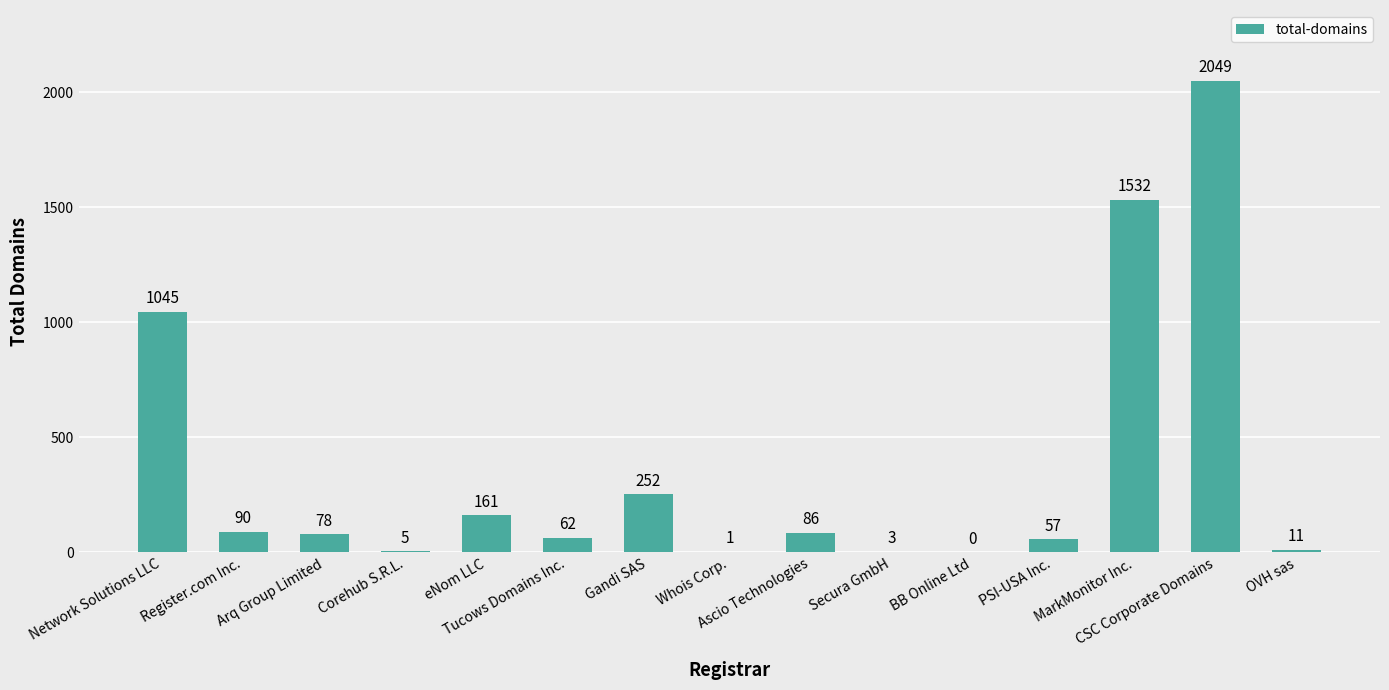

Which has a higher value, Whois Corp. or Ascio Technologies?

Ascio Technologies